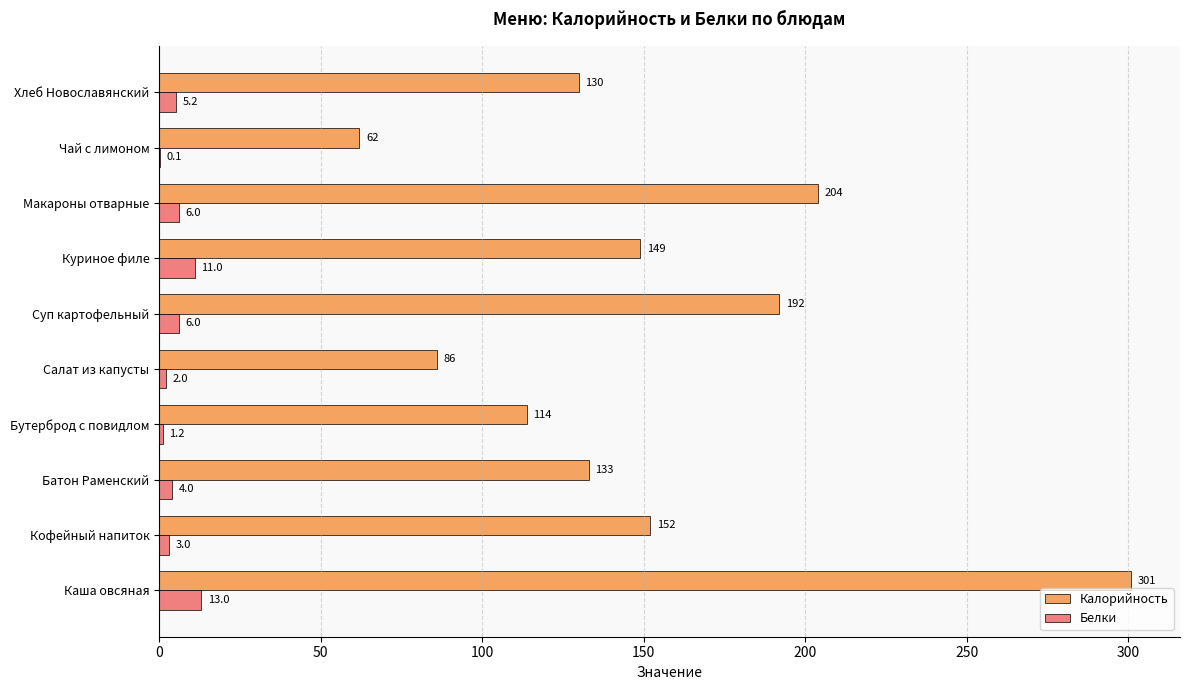

True or false: Калорийность has a value of 192.0 at Суп картофельный.

True